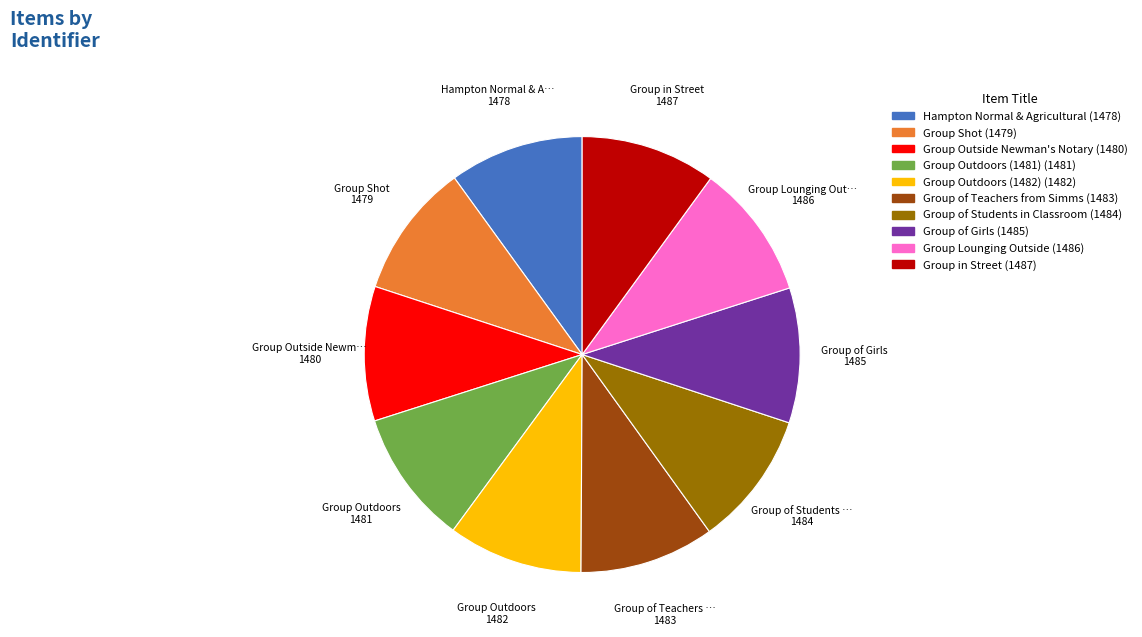

What is the ratio of the value at Group Lounging Outside to the value at Hampton Normal & Agricultural?

1.0